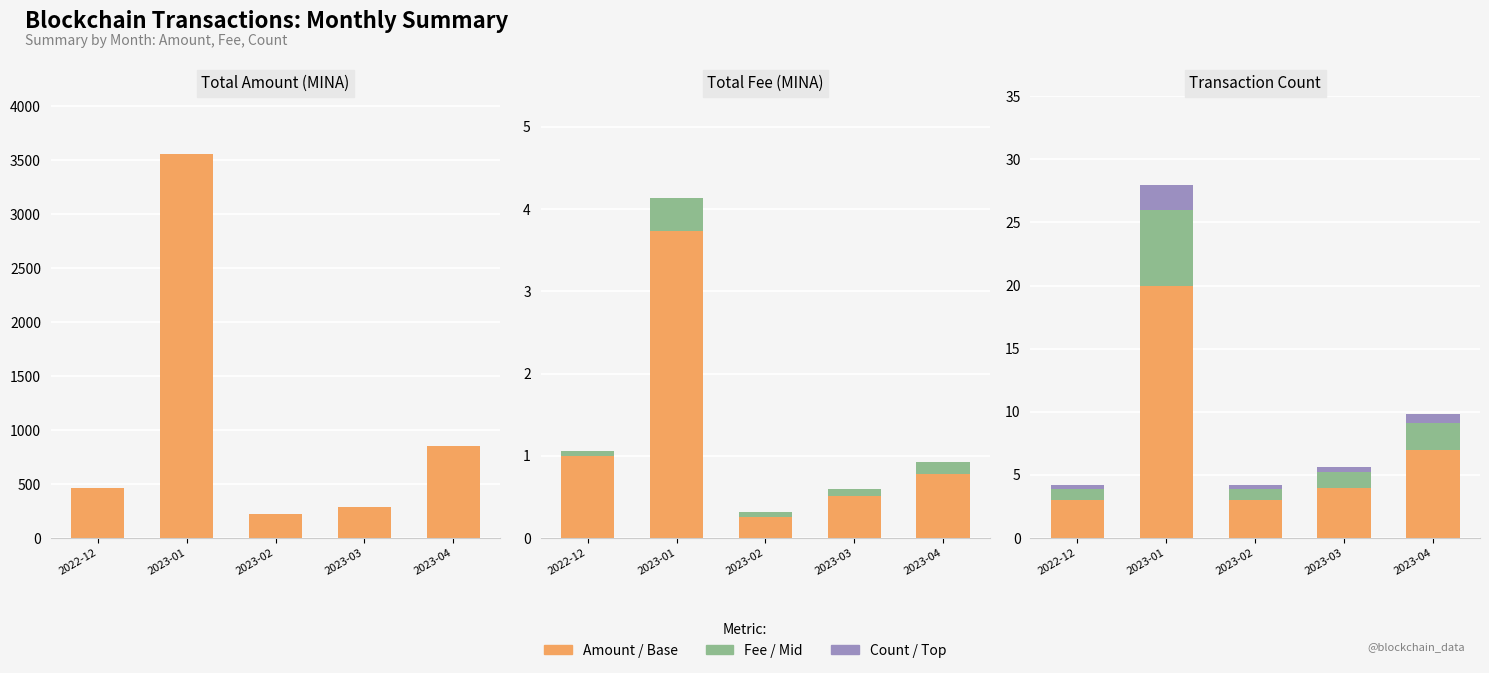

What is the total value across all series at 2023-02?

229.5